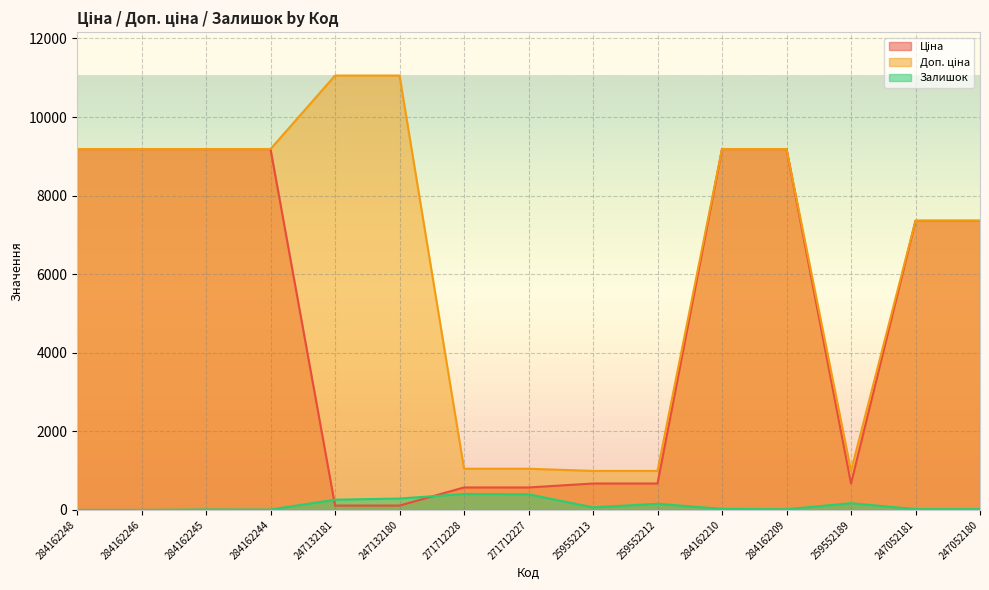

At which label does Ціна reach its peak?

284162248